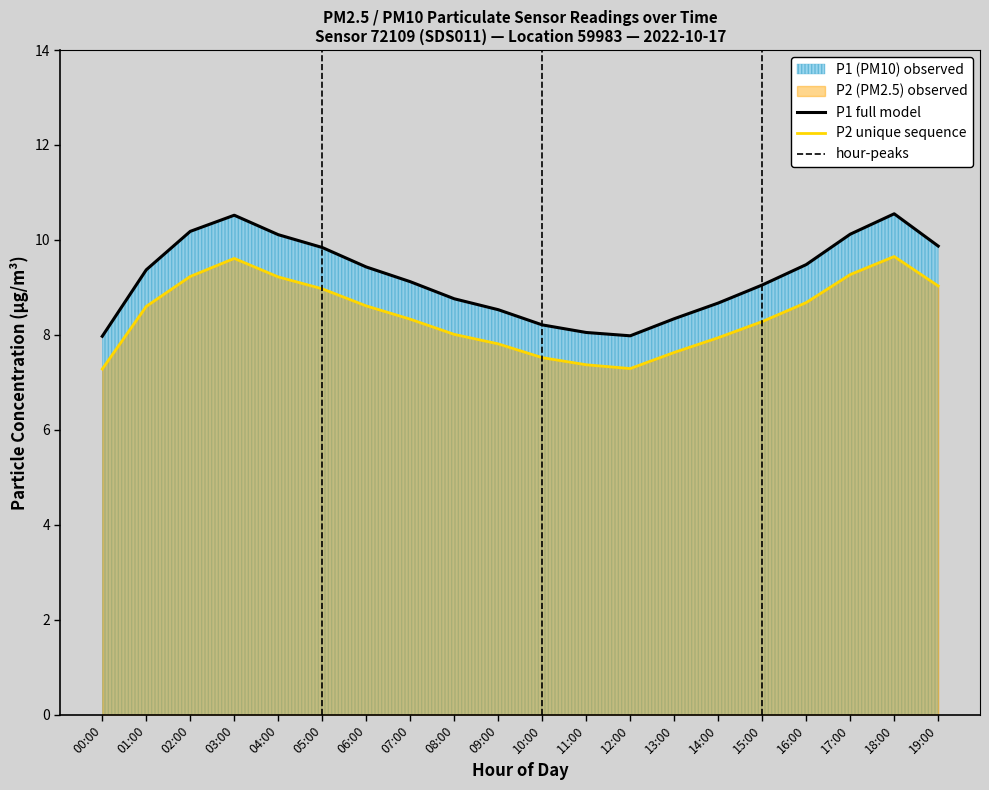

What is the sum of the P2 unique sequence values at 11:00 and 03:00?

17.0